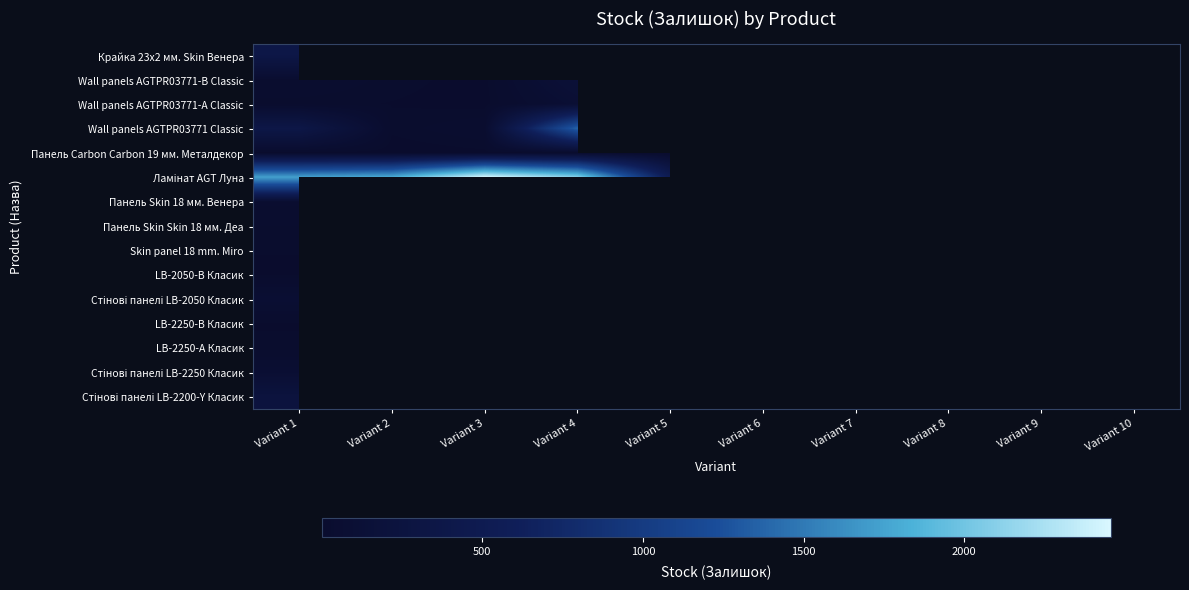

What is the minimum value shown in the chart?

1.0